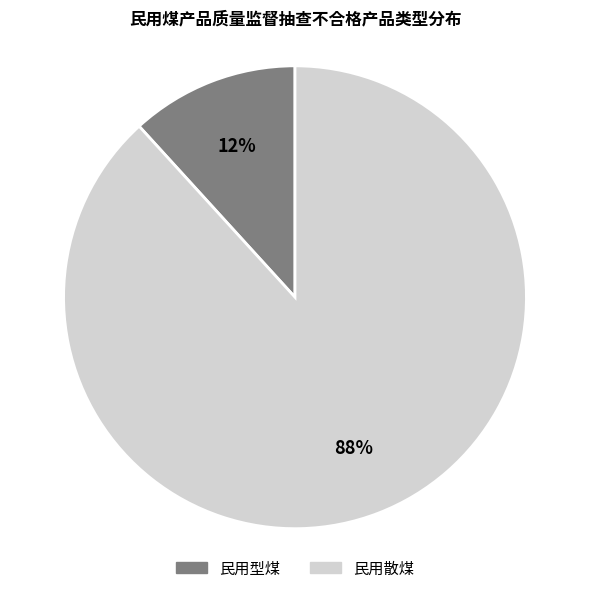

Which has a higher value, 民用散煤 or 民用型煤?

民用散煤